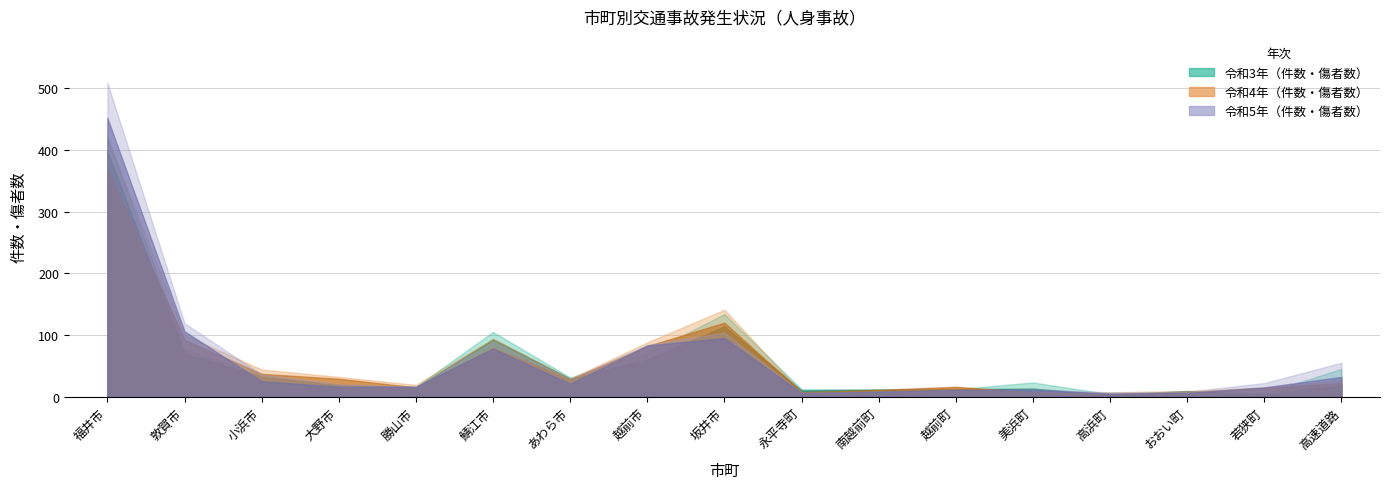

At which category is the sum across all series the highest?

福井市